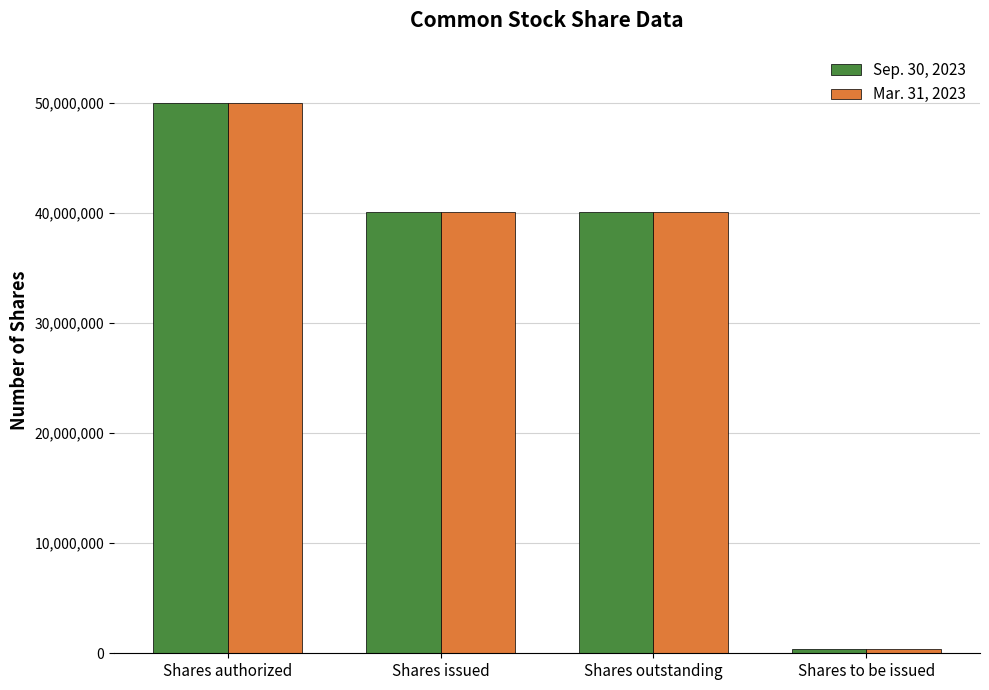

At which category is the sum across all series the highest?

Shares authorized